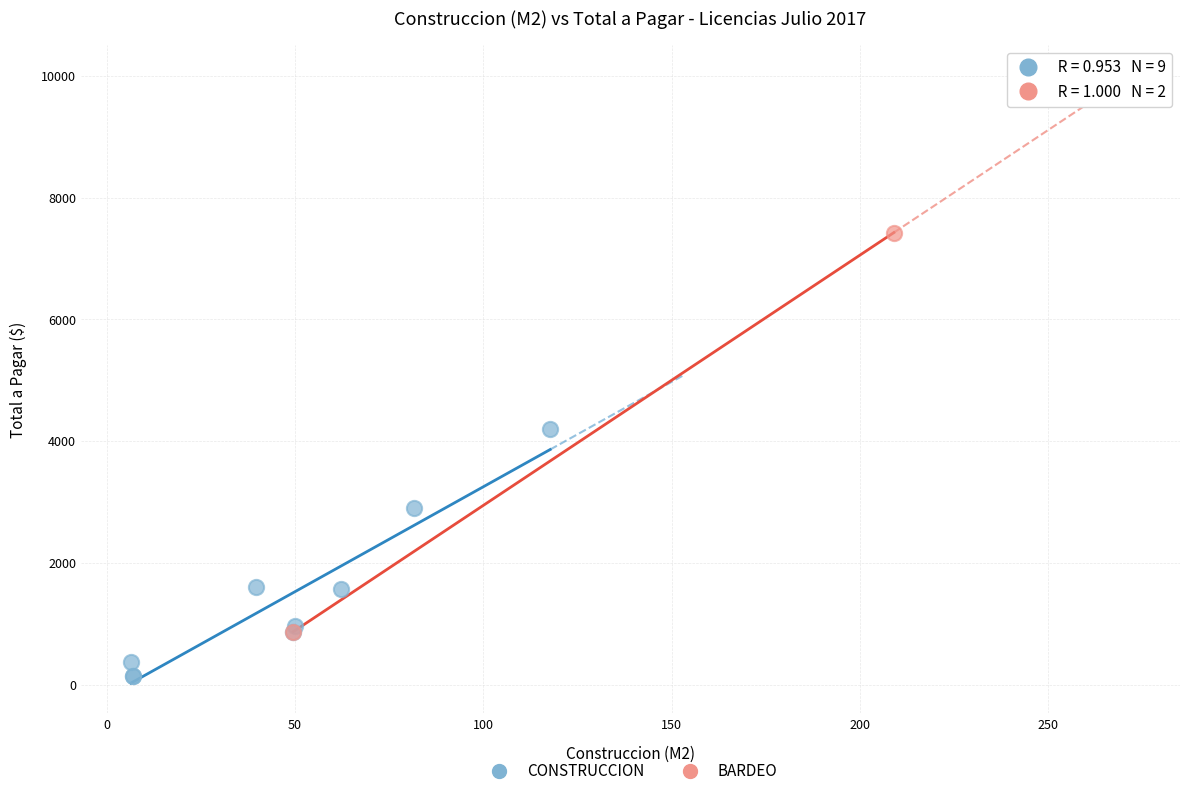

What are all the series names shown in the legend?

CONSTRUCCION, BARDEO